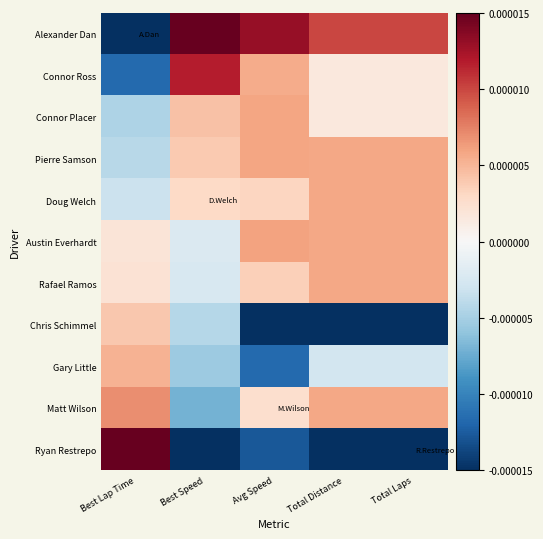

Which series has the largest total across all categories?

Alexander Dan